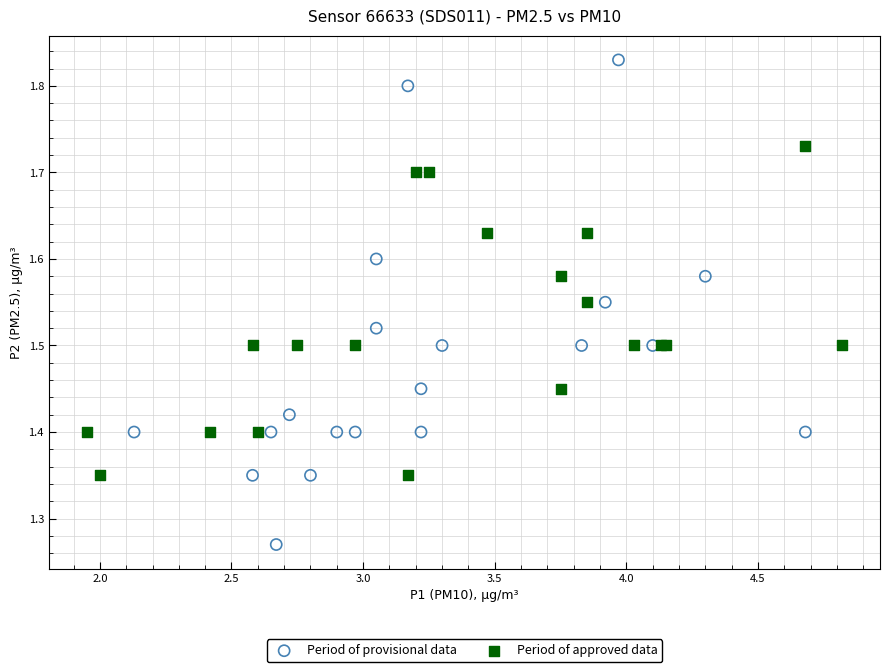

Which series has the largest Y range (max minus min)?

Period of provisional data